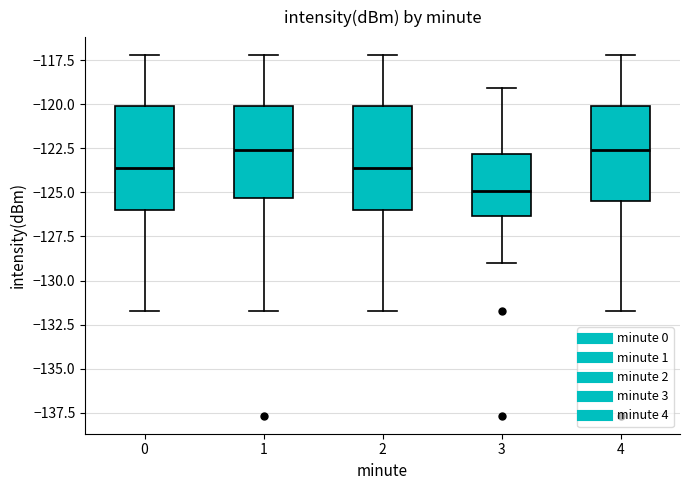

Where does the lower whisker of the box at x = 1 end on the y-axis? The values are not printed on the chart, so give them approximately, as read against the axis.

-131.5